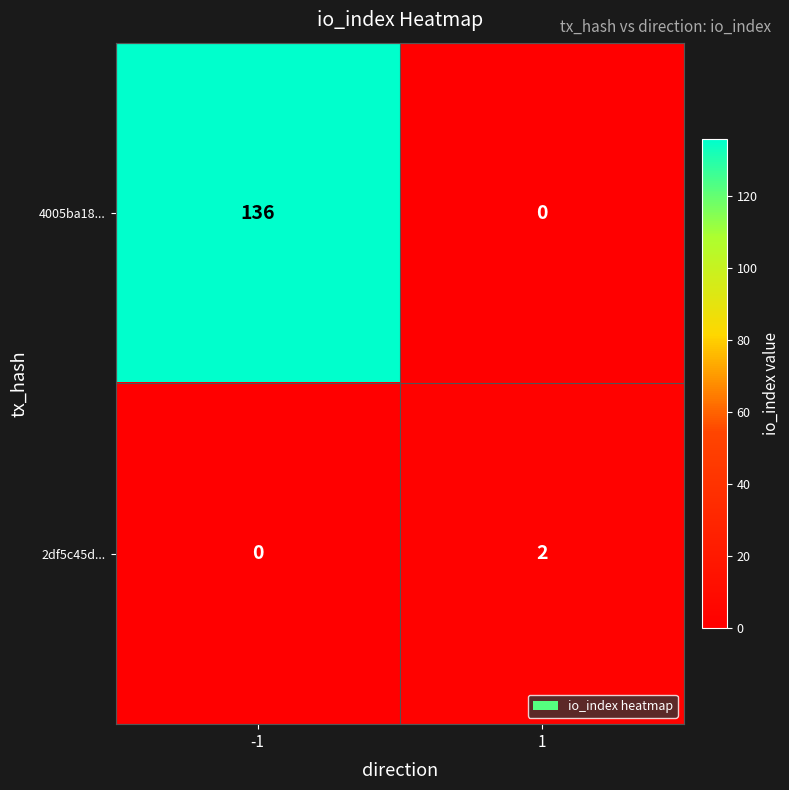

True or false: 4005ba18... has a value of 74 at 1.

False